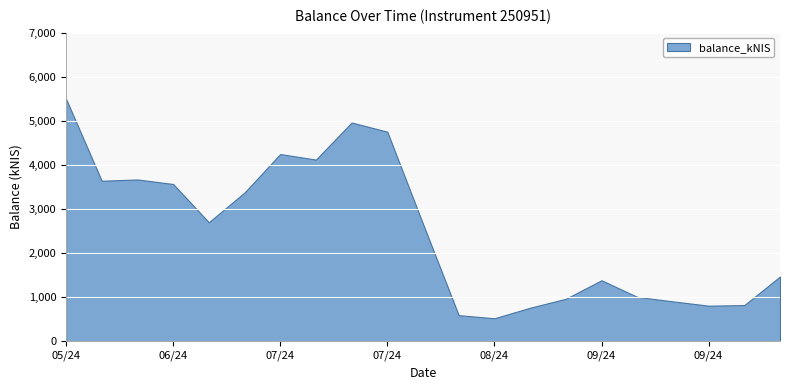

List the labels in order of value, smallest first.

2024-08-15, 2024-08-08, 2024-08-22, 2024-09-26, 2024-10-01, 2024-09-19, 2024-08-29, 2024-09-12, 2024-09-05, 2024-10-10, 2024-08-01, 2024-06-20, 2024-06-27, 2024-06-13, 2024-05-30, 2024-06-06, 2024-07-11, 2024-07-04, 2024-07-25, 2024-07-18, 2024-05-23